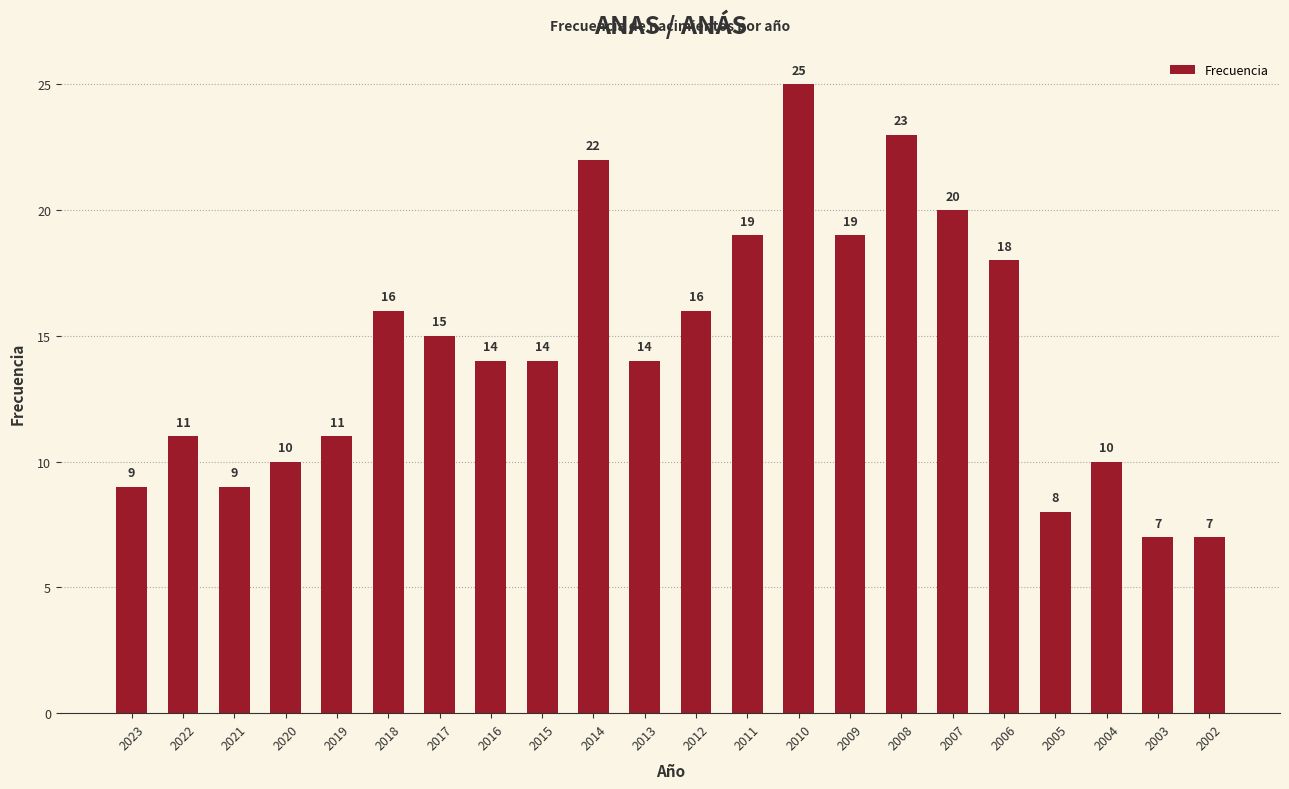

Which has a higher value, 2008 or 2002?

2008